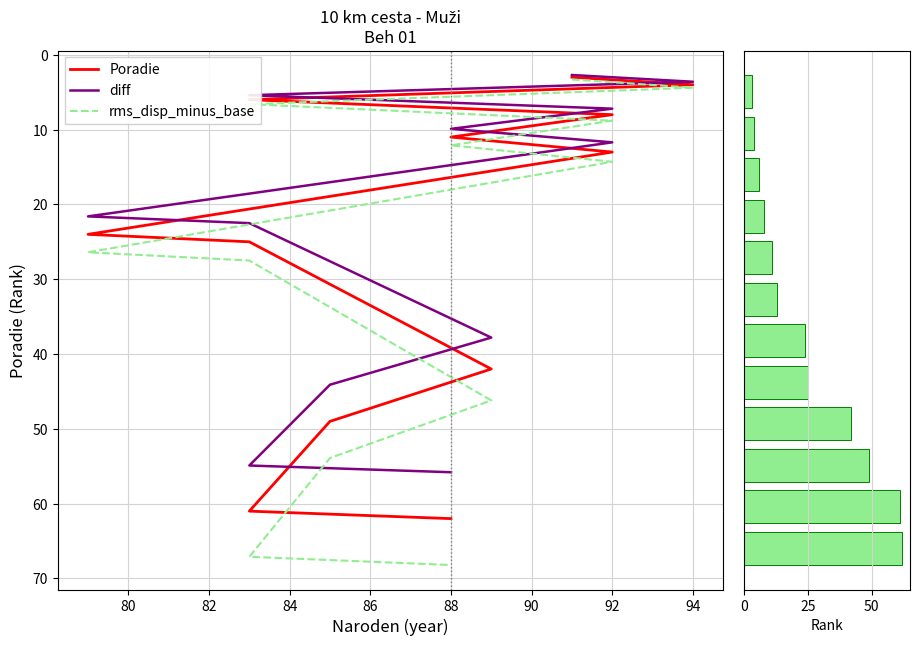

Reading left to right, list all the values displayed in this chart.

Poradie: 3.0	4.0	6.0	8.0	11.0	13.0	24.0	25.0	42.0	49.0	61.0	62.0
diff: 2.7	3.6	5.4	7.2	9.9	11.7	21.6	22.5	37.8	44.1	54.9	55.8
rms_disp_minus_base: 3.3	4.4	6.6	8.8	12.1	14.3	26.4	27.5	46.2	53.9	67.1	68.2
Rank value: 3.0	4.0	6.0	8.0	11.0	13.0	24.0	25.0	42.0	49.0	61.0	62.0